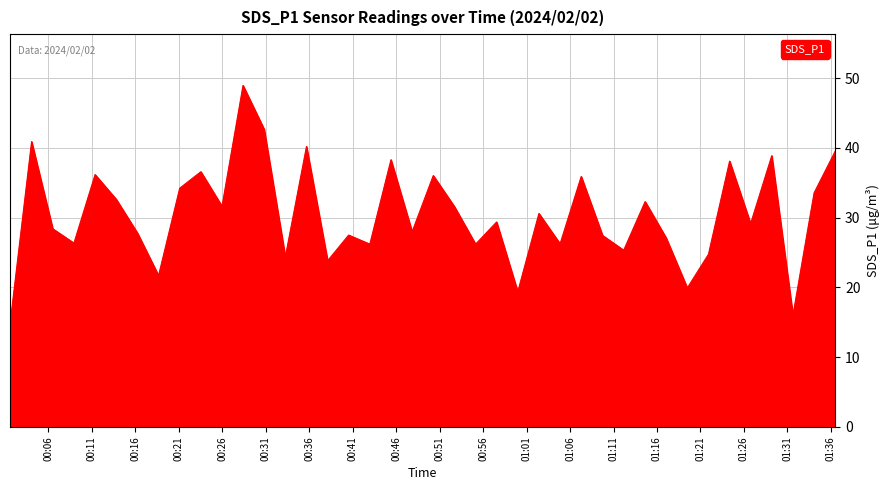

What is the maximum value shown in the chart?

49.0